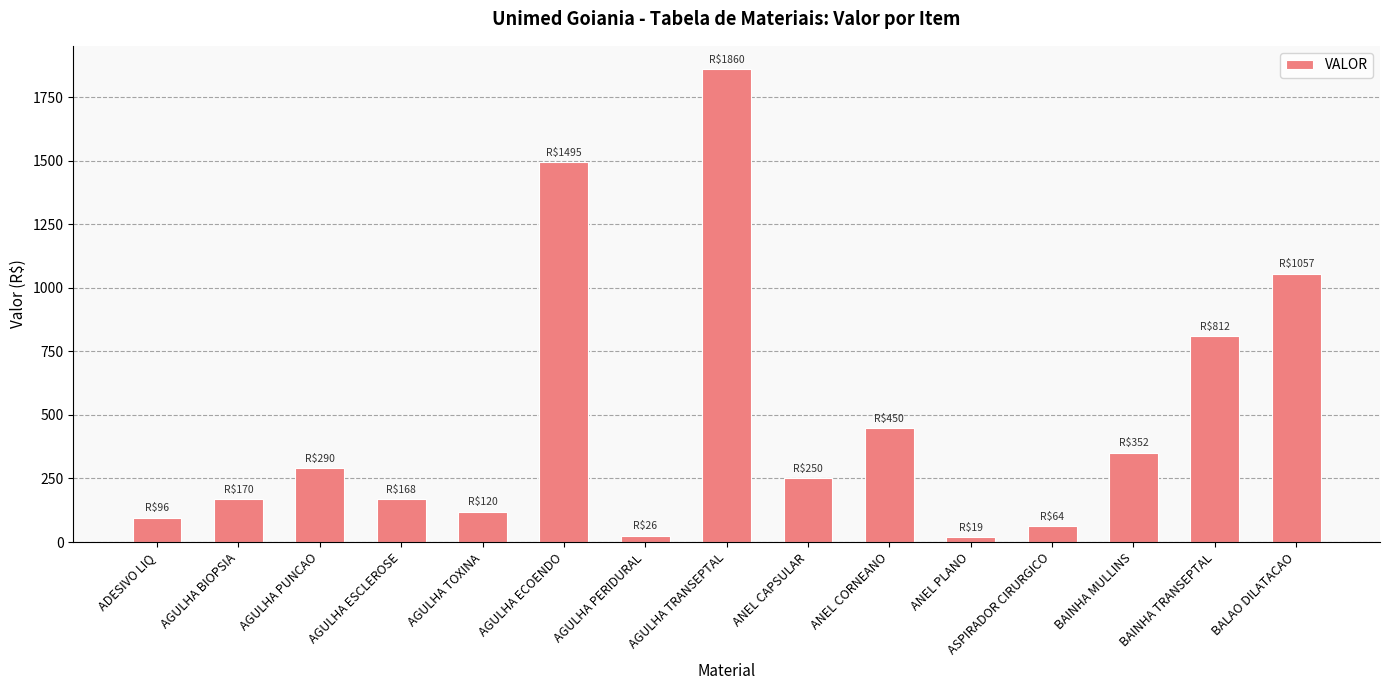

What is the label of the 10th bar from the right?

AGULHA ECOENDO